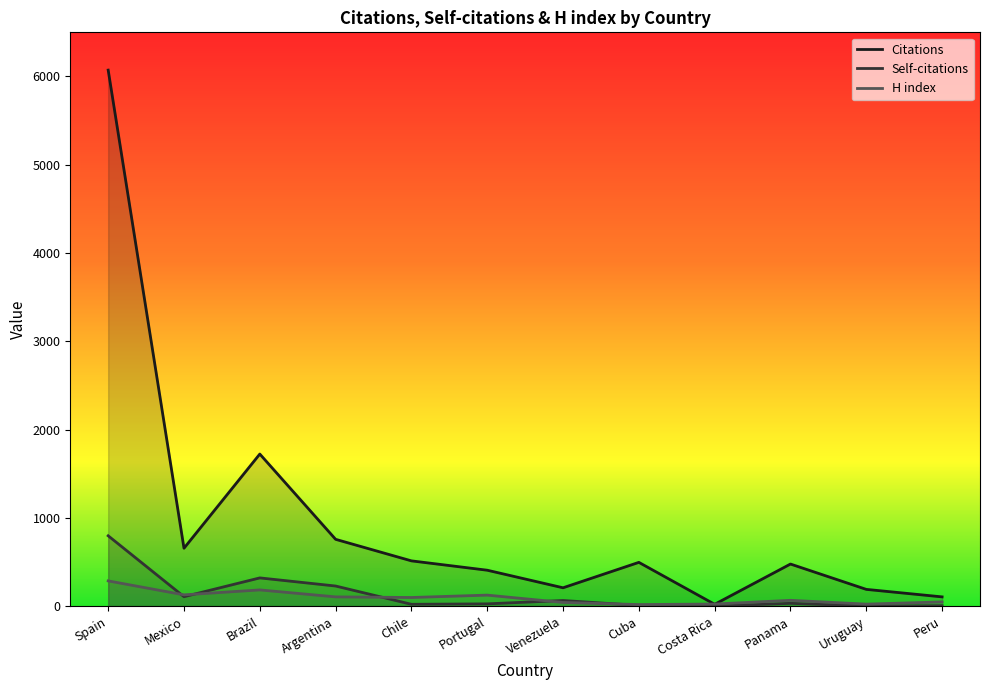

What is the maximum value for Citations?

6072